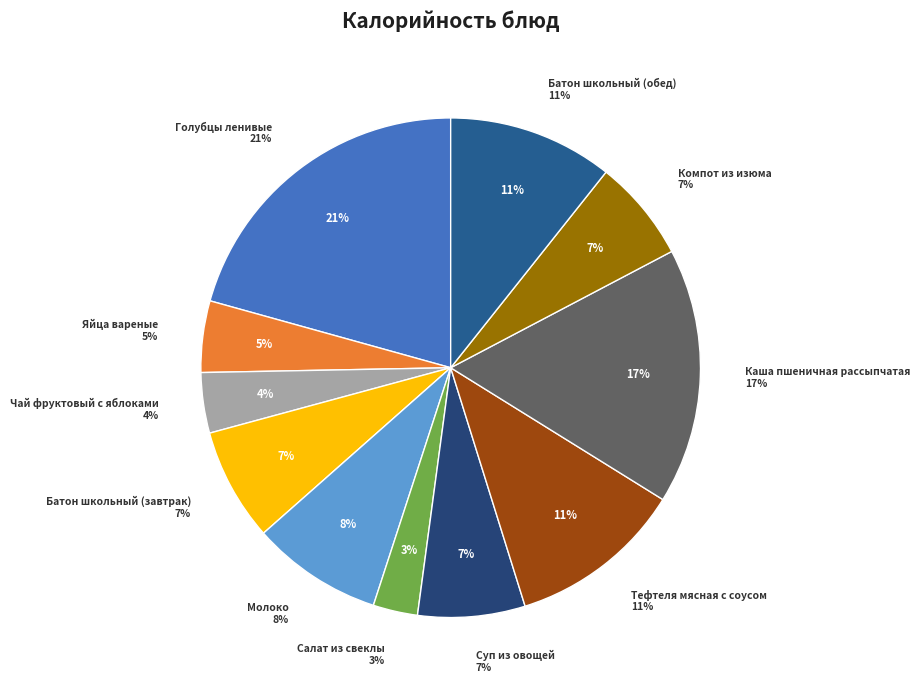

How many slices are in this pie chart?

11